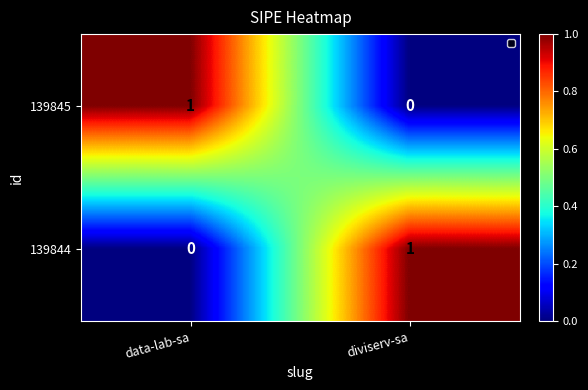

Is the value of 139844 at data-lab-sa greater than the value of 139845 at data-lab-sa?

No